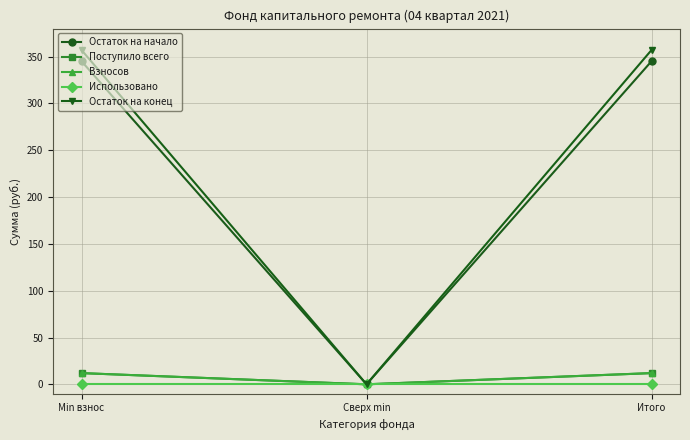

Is this an area chart (filled region under the line)?

No